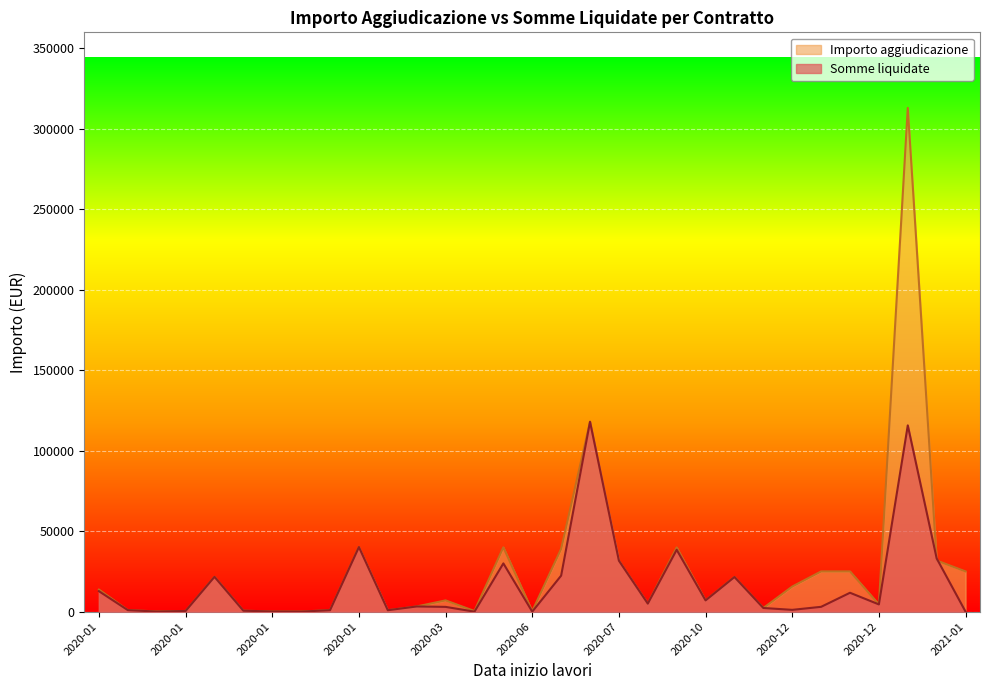

How many intersections are there between Importo aggiudicazione and Somme liquidate?

4